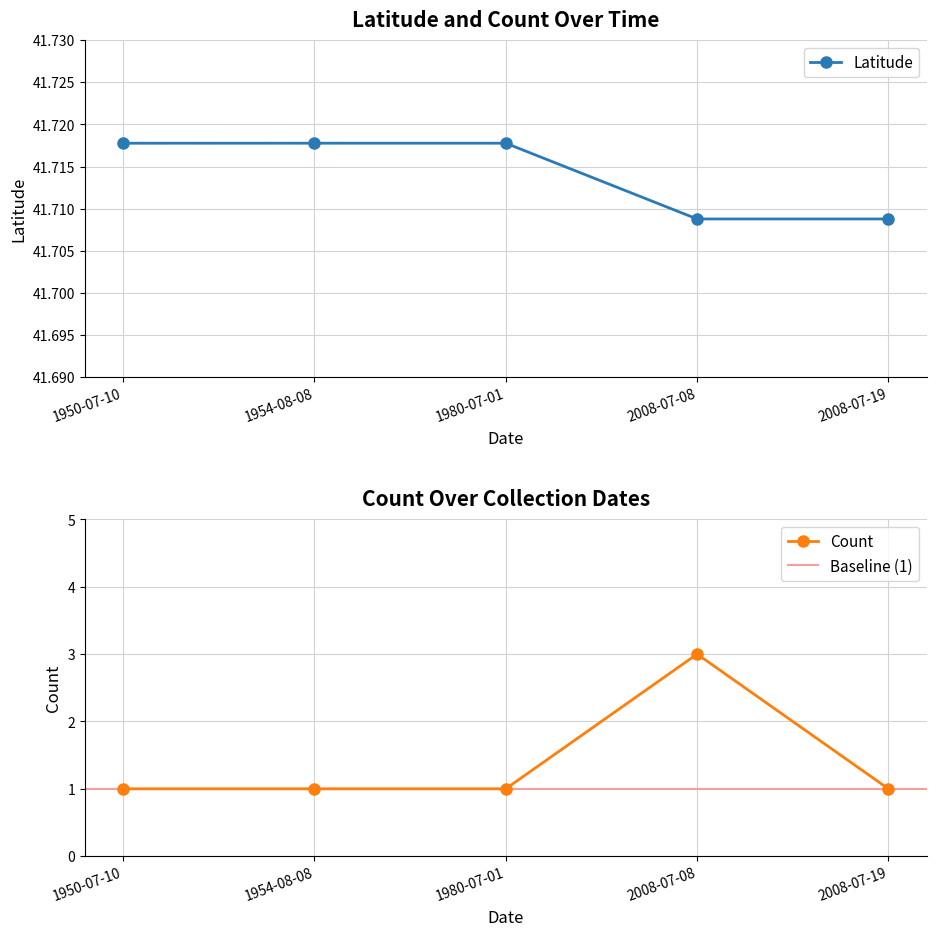

Which category has the lowest value across all series?

1950-07-10